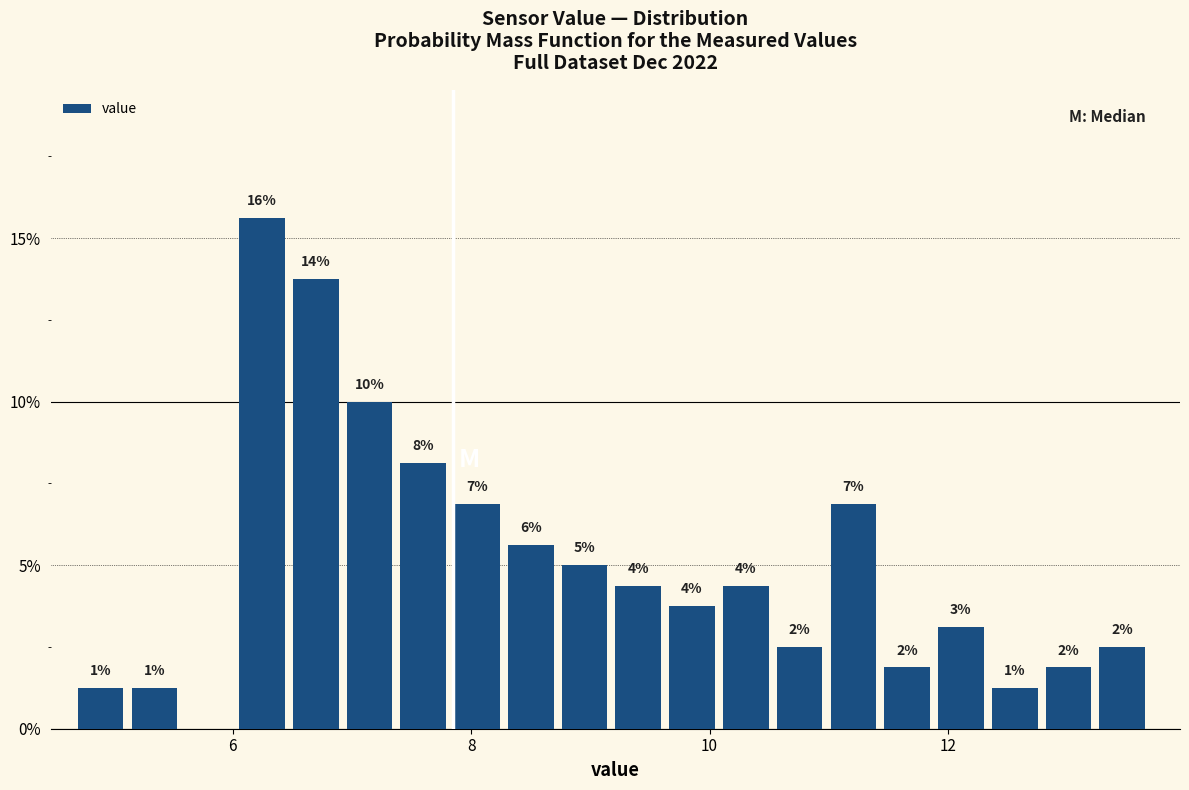

Around what value on the x-axis is the tallest bar? Give the approximate position of its centre, as read against the axis.

6.2